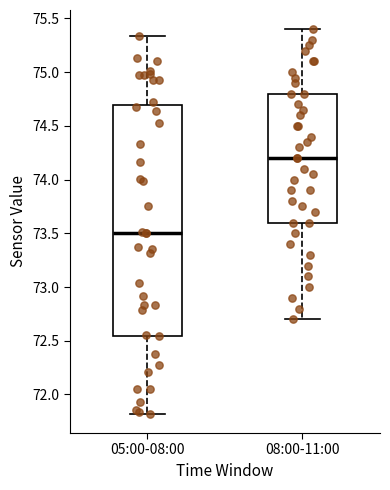

Reading left to right, read every box against the y-axis: the position of its median line, the range the box covers, and the ends of its whiskers. The values are not printed on the chart, so give them approximately, as read against the axis.

05:00-08:00: median 73.50, box 72.55 to 74.70, whiskers 71.80 to 75.35
08:00-11:00: median 74.20, box 73.60 to 74.80, whiskers 72.70 to 75.40